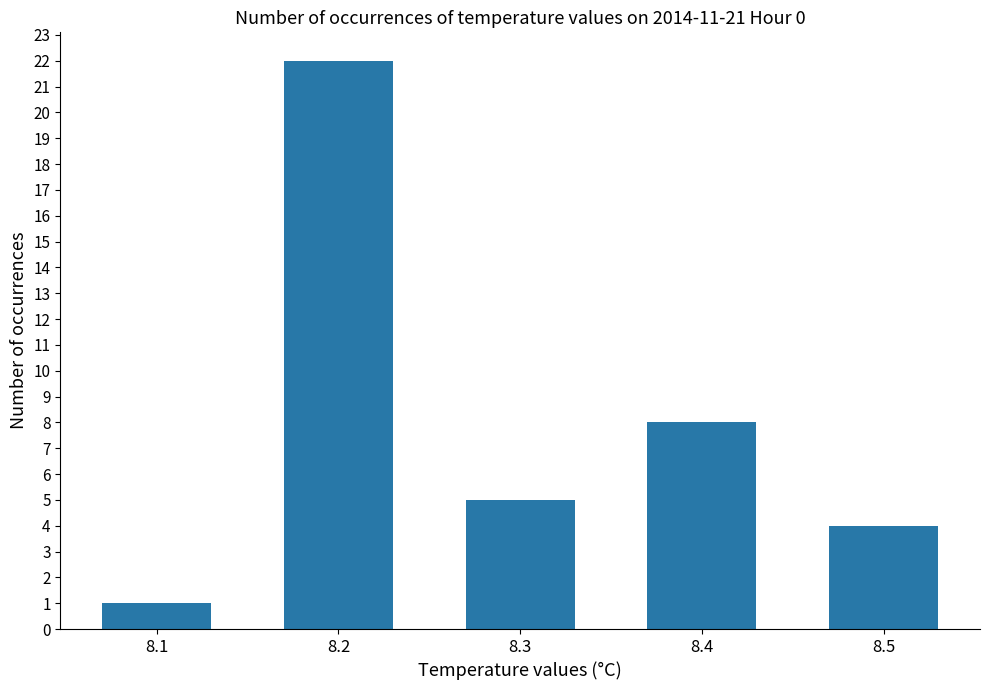

What is the value of the 1st bar from the left?

1